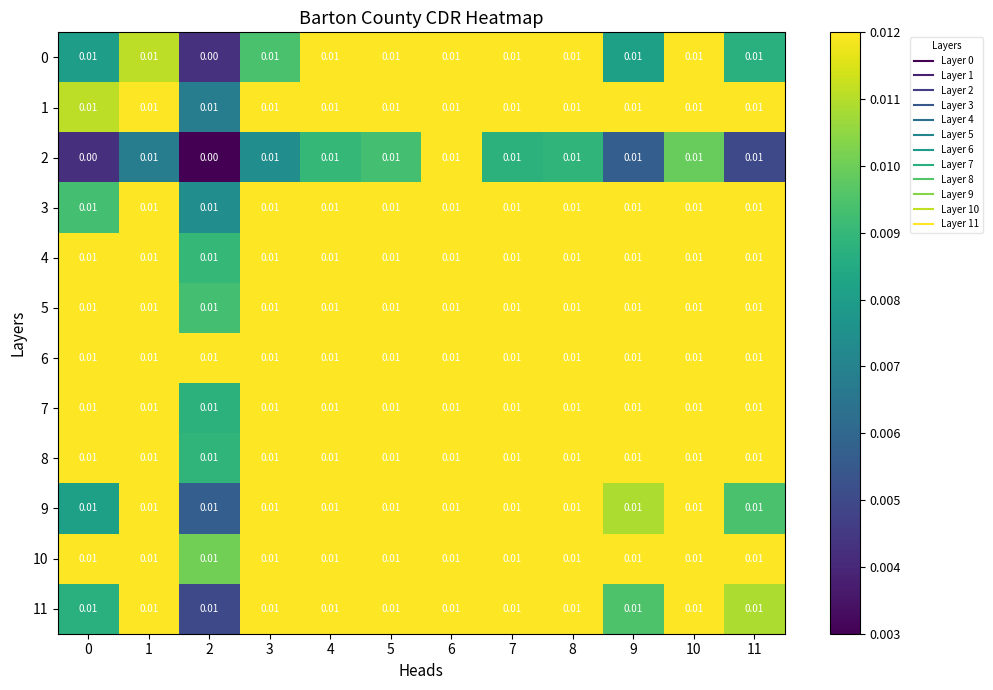

Is the value of 5 at 6 greater than the value of 2 at 2?

Yes